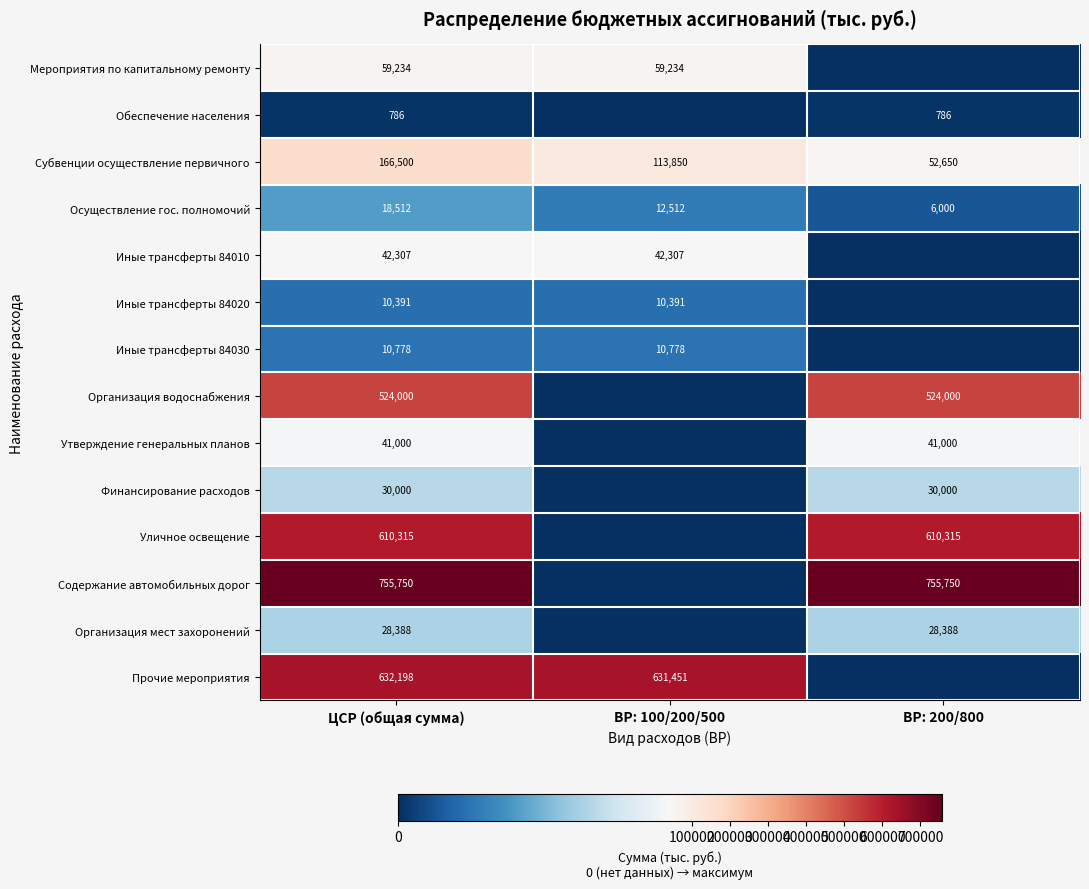

What is the sum of all Осуществление гос. полномочий values?

37024